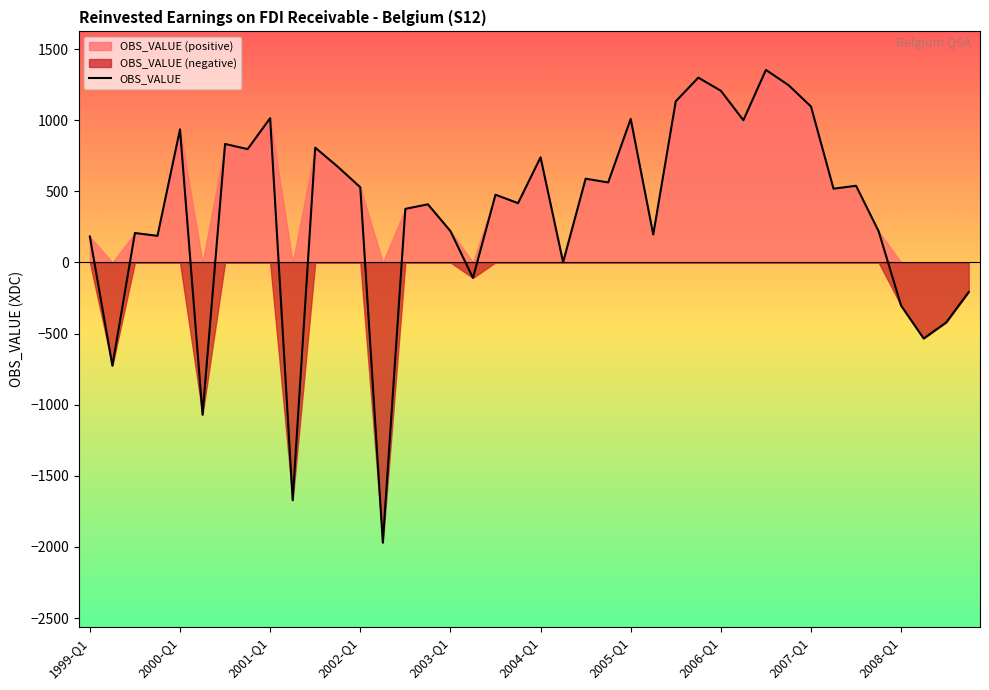

Reading left to right, transcribe all the data shown in this chart.

182.2	-725.9	206.8	186.9	935.4	-1070.3	832.8	796.5	1014.1	-1671.4	806.8	672.8	528.5	-1969.7	376.5	408.5	220.4	-108.9	476.0	416.5	738.8	1.6	588.6	562.2	1008.8	196.1	1132.7	1298.8	1206.8	999.6	1353.3	1246.5	1096.0	518.2	538.8	219.9	-304.5	-534.7	-422.0	-208.2